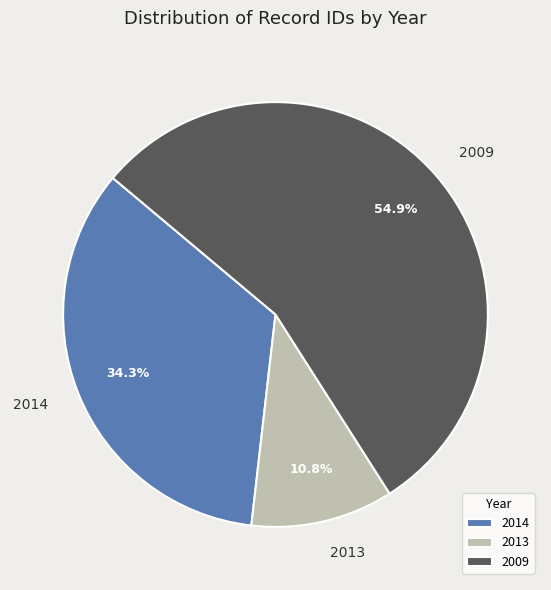

Which has a higher value, 2014 or 2009?

2009